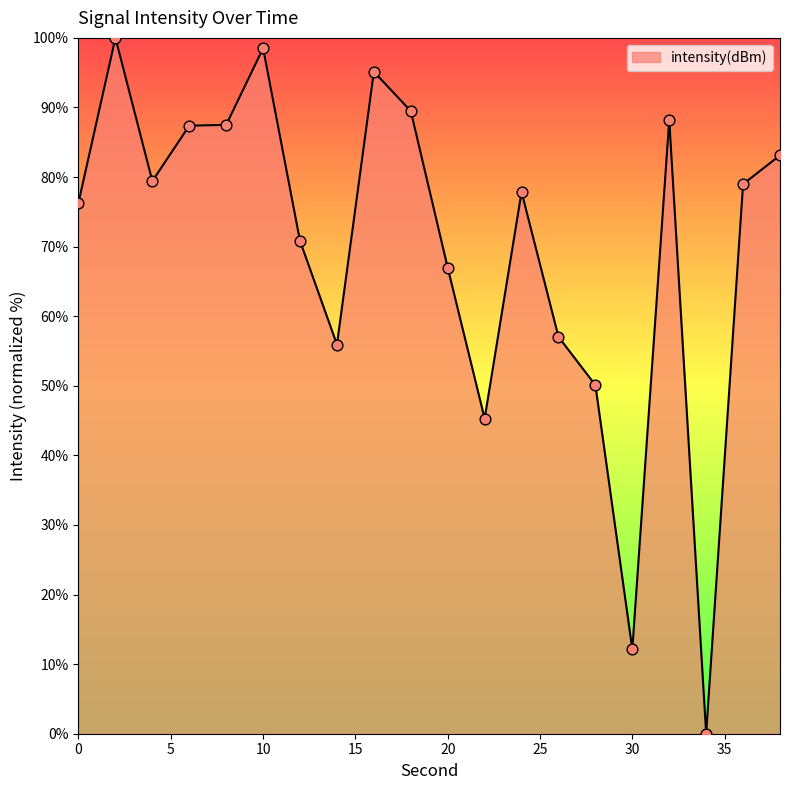

What is the maximum value shown in the chart?

100.0